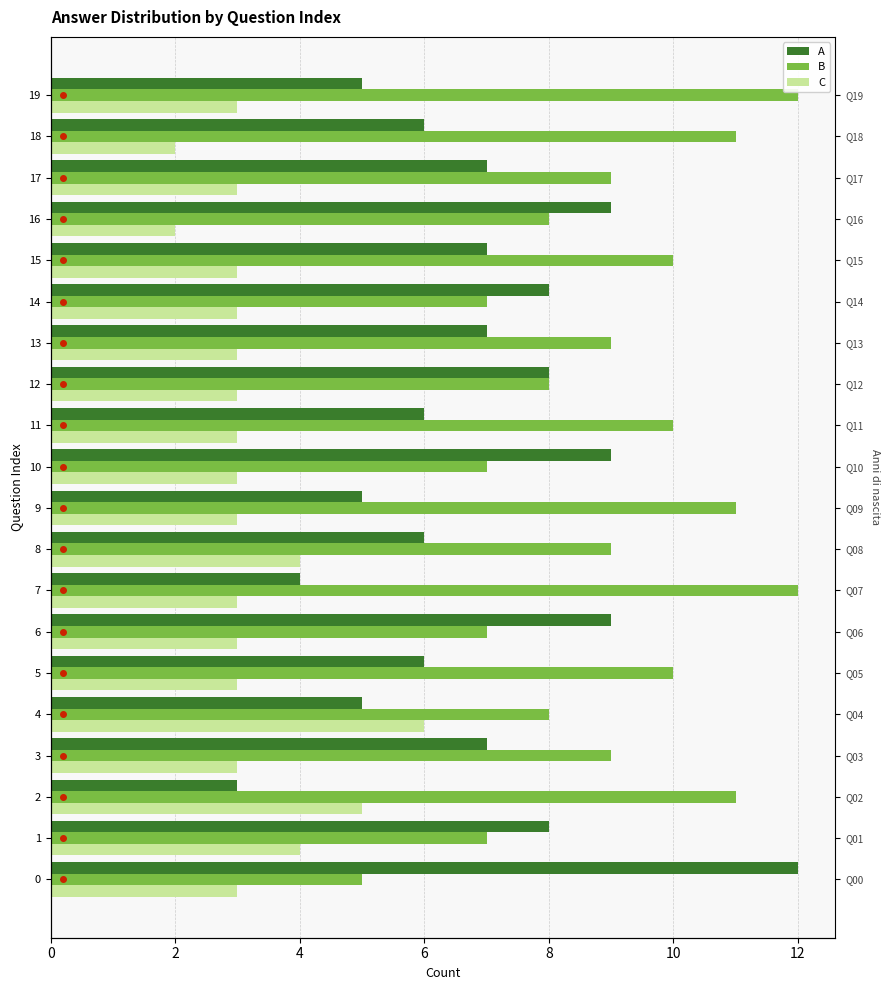

What are all the series names shown in the legend?

A, B, C